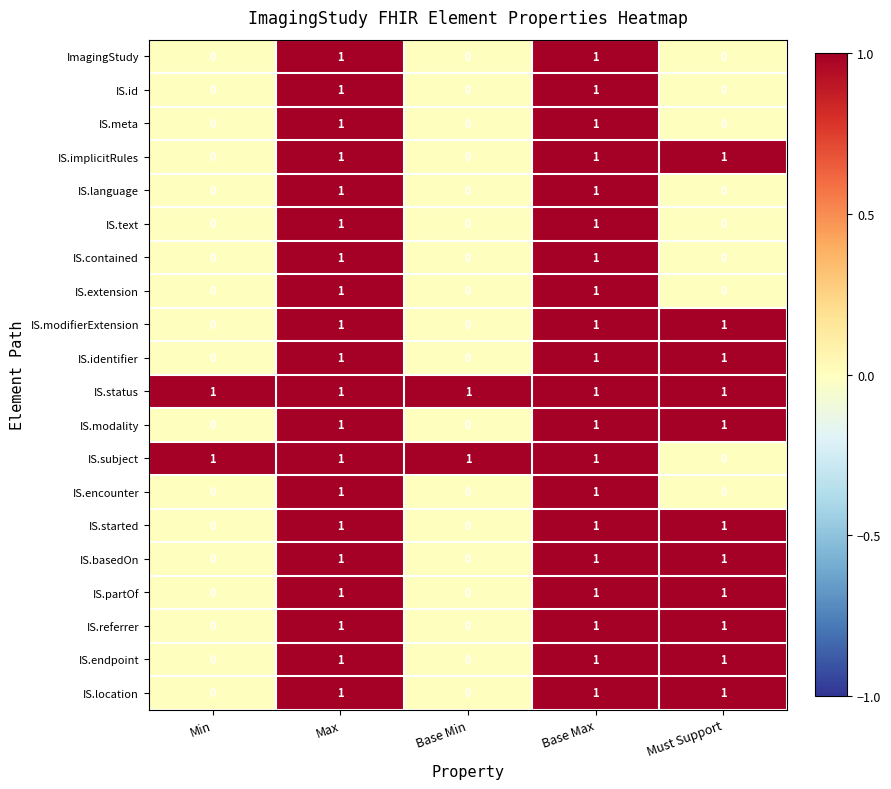

At which label does IS.subject reach its minimum?

Must Support